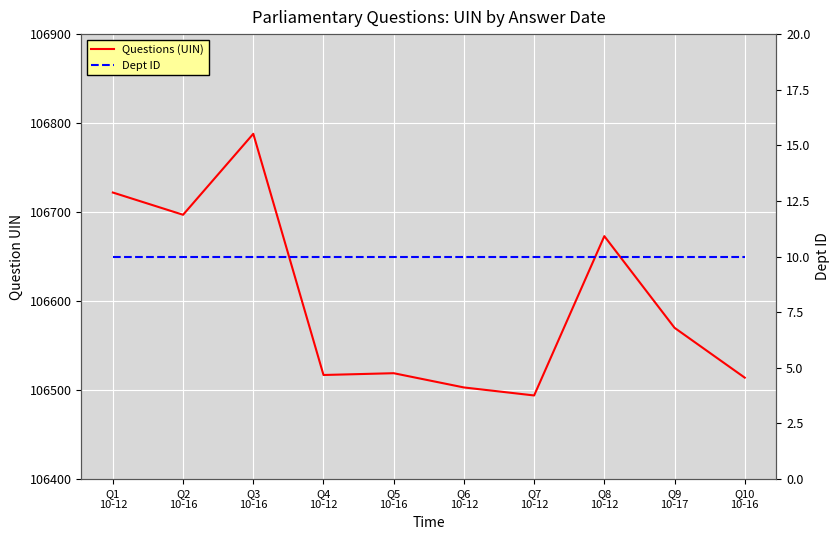

True or false: Questions (UIN) has a value of 106570 at Q9
10-17.

True